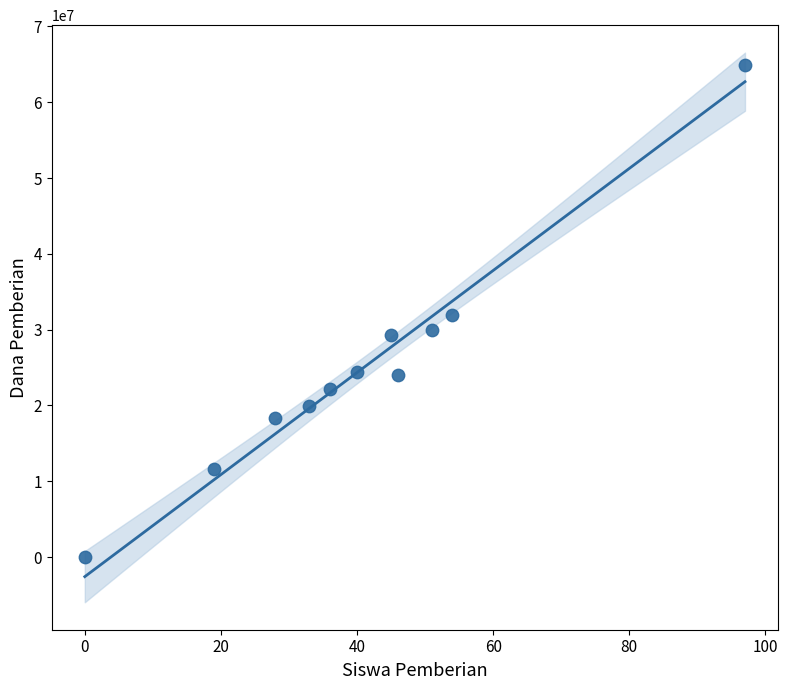

What is the average Y value?

25125000